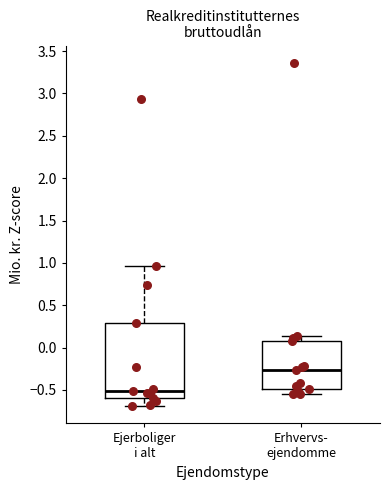

Reading left to right, transcribe this box plot: for each box, give where its median line is, the range the box spans, and where its two whiskers end, as read against the y-axis. The values are not printed on the chart, so give them approximately, as read against the axis.

Ejerboliger i alt: median -0.50, box -0.60 to 0.30, whiskers -0.70 to 0.95
Erhvervs- ejendomme: median -0.25, box -0.50 to 0.10, whiskers -0.55 to 0.15